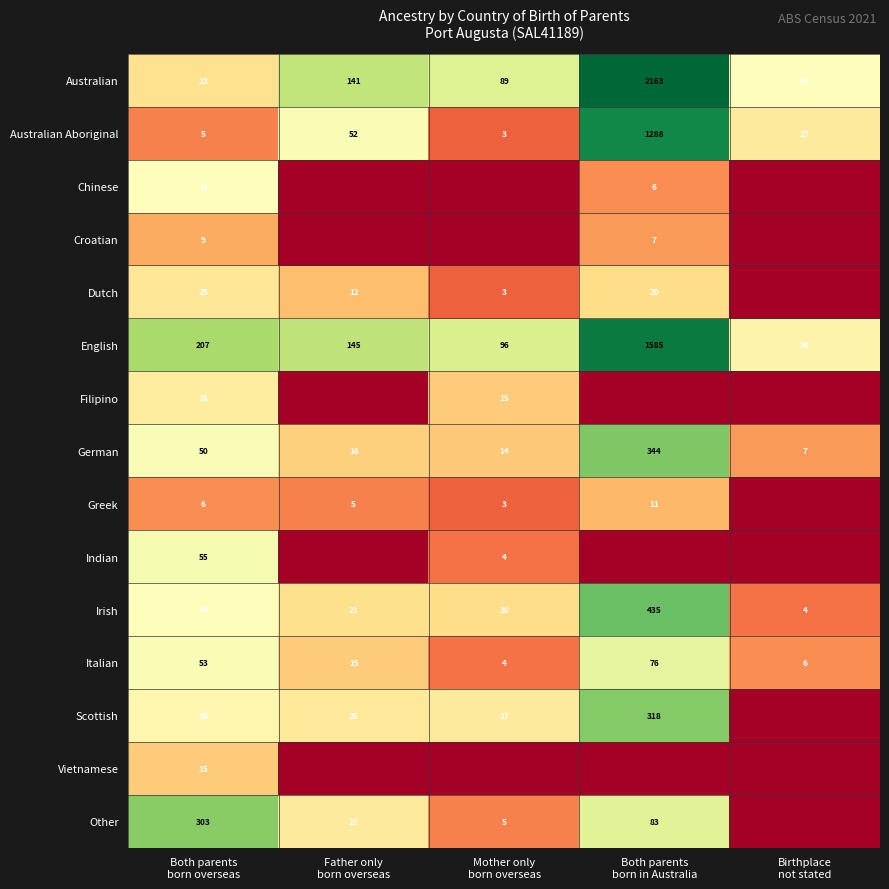

How many values in the Italian series are below 15?

2